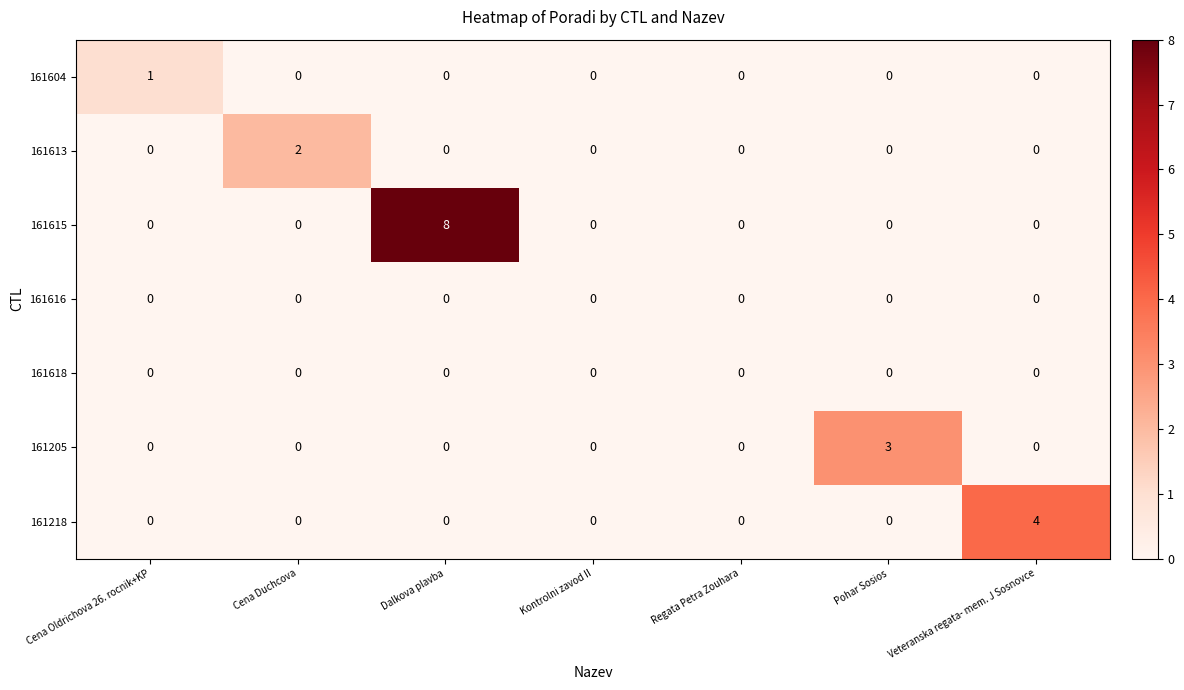

How many 161613 values are between 0 and 1?

6